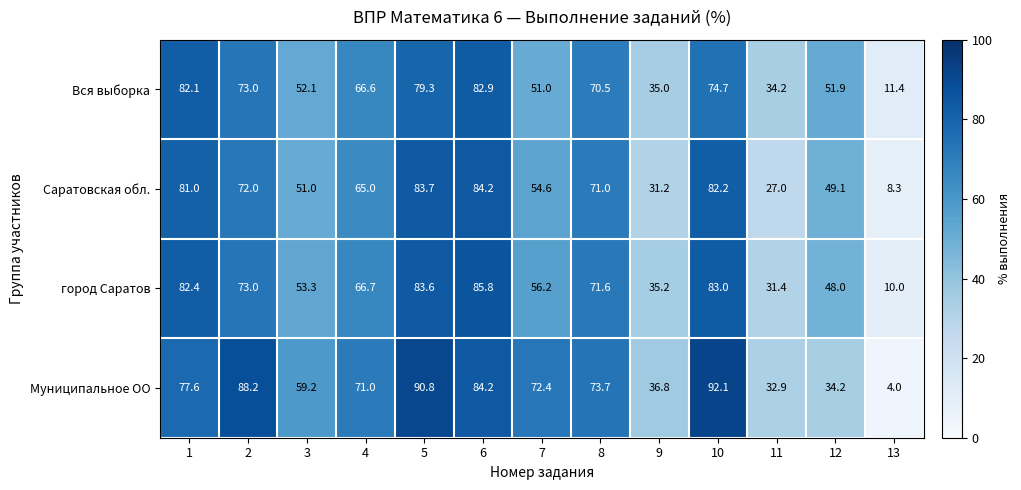

How many data points in Вся выборка are above 66?

7